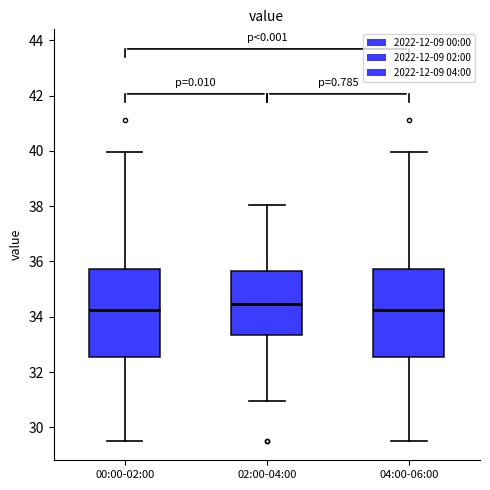

Where does the lower whisker of the box for 00:00-02:00 end on the y-axis? The values are not printed on the chart, so give them approximately, as read against the axis.

29.6